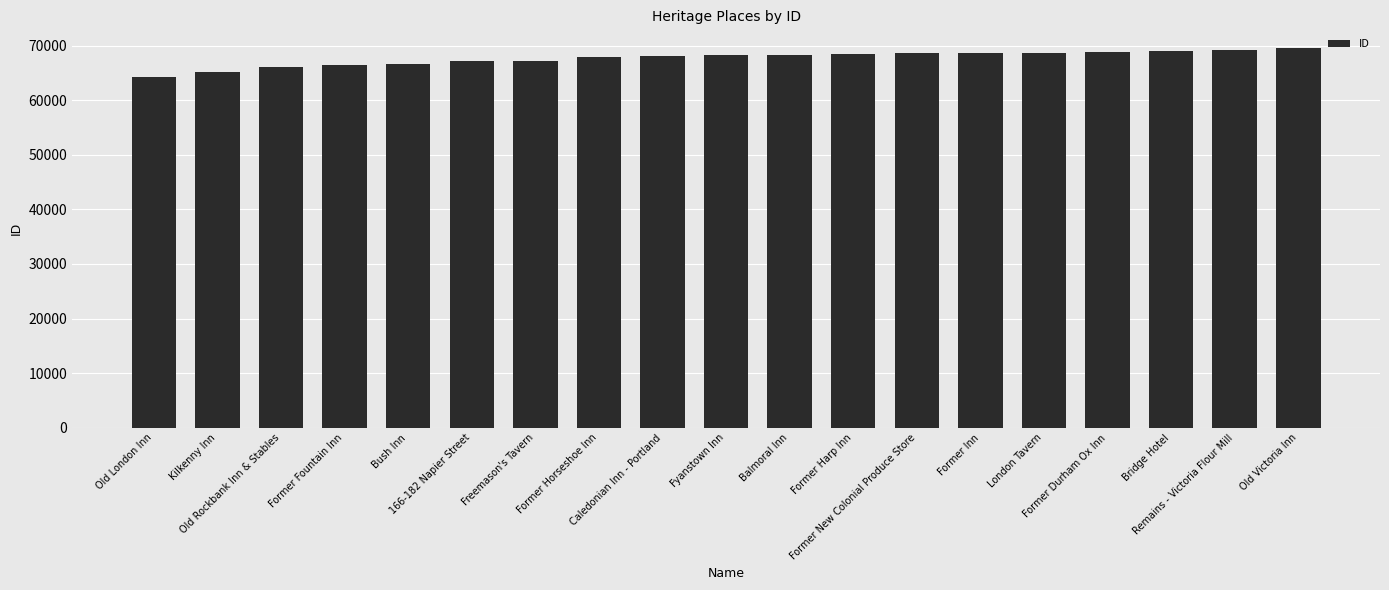

What is the label of the 15th bar from the right?

Bush Inn